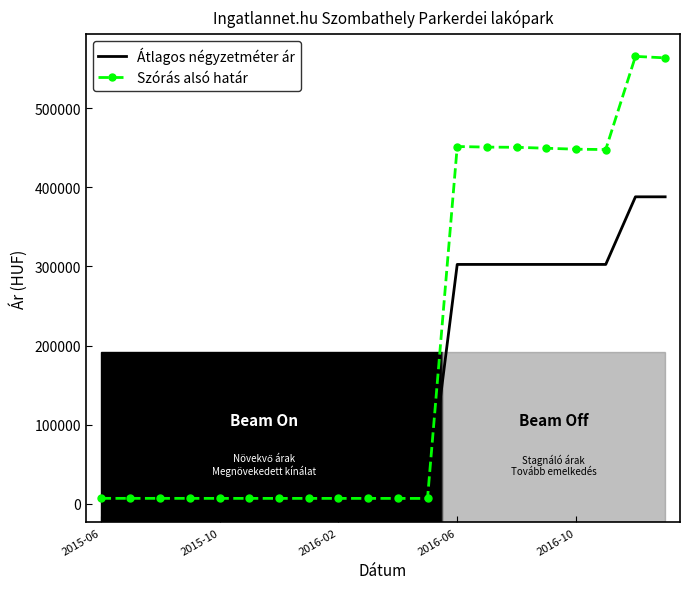

Which series has the widest spread of values?

Szórás alsó határ